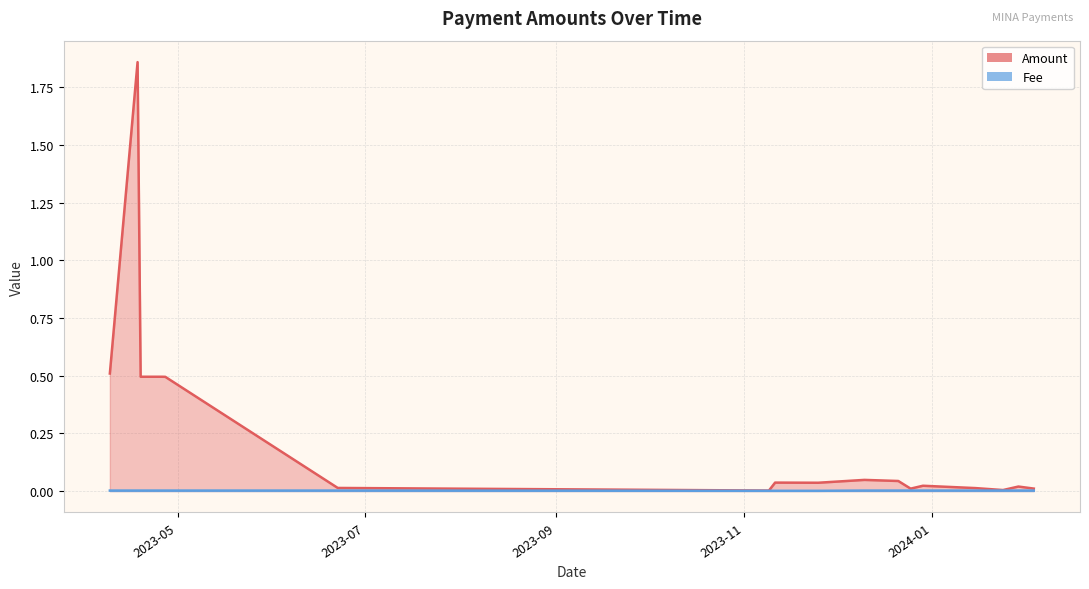

What is the total value across all series at 2023-04-22?

0.5